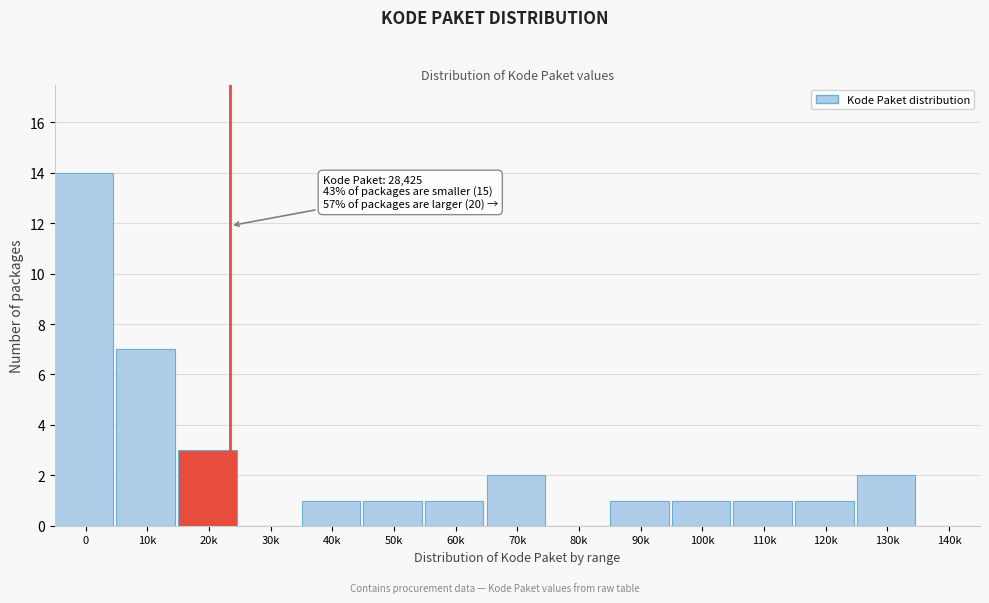

Reading right to left, extract all data points from this chart.

140k=0	130k=2	120k=1	110k=1	100k=1	90k=1	80k=0	70k=2	60k=1	50k=1	40k=1	30k=0	20k=3	10k=7	0=14